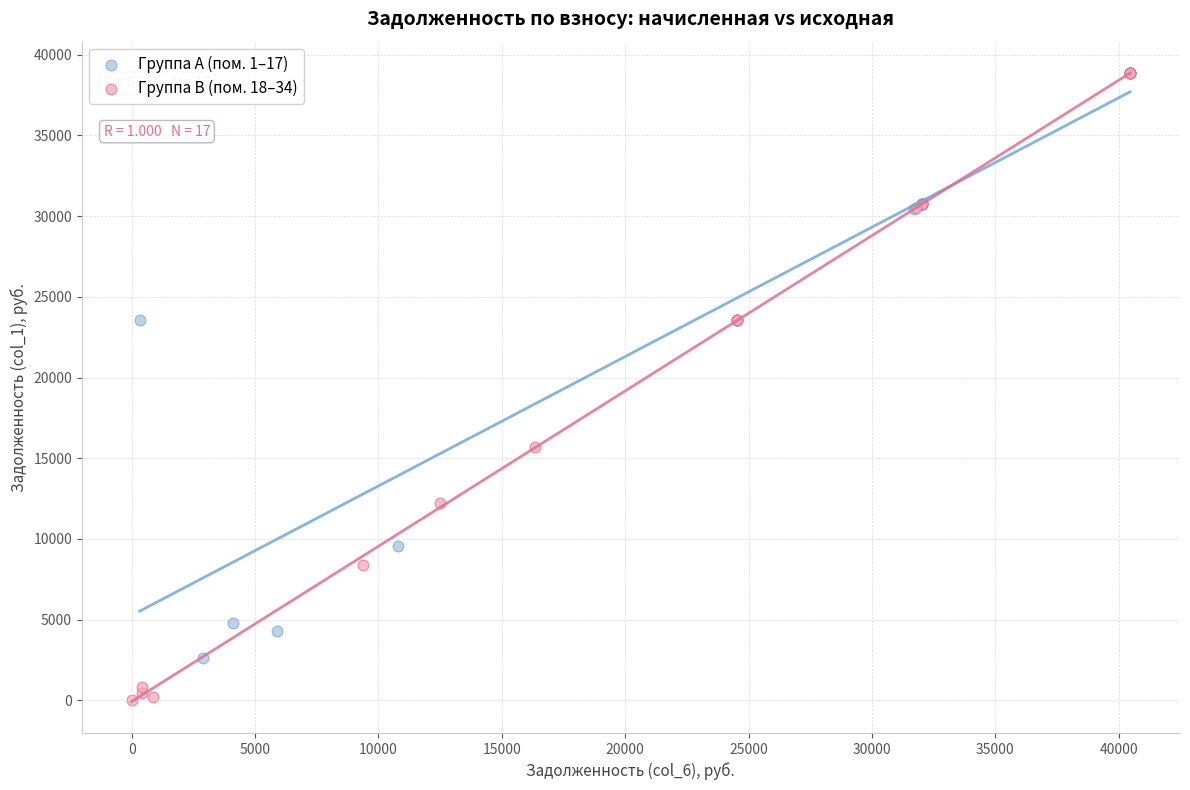

Which series has the widest spread of Y values?

Группа B (пом. 18–34)